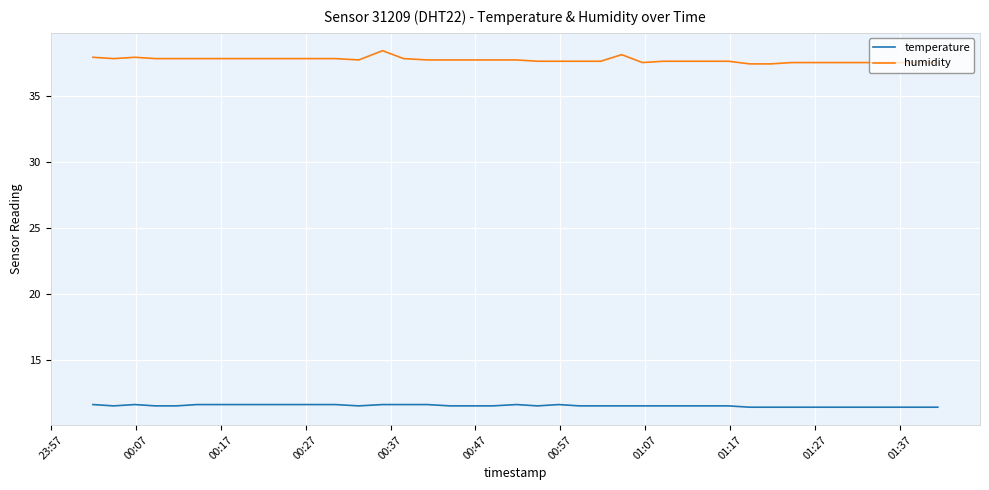

True or false: humidity and temperature cross at least once.

False